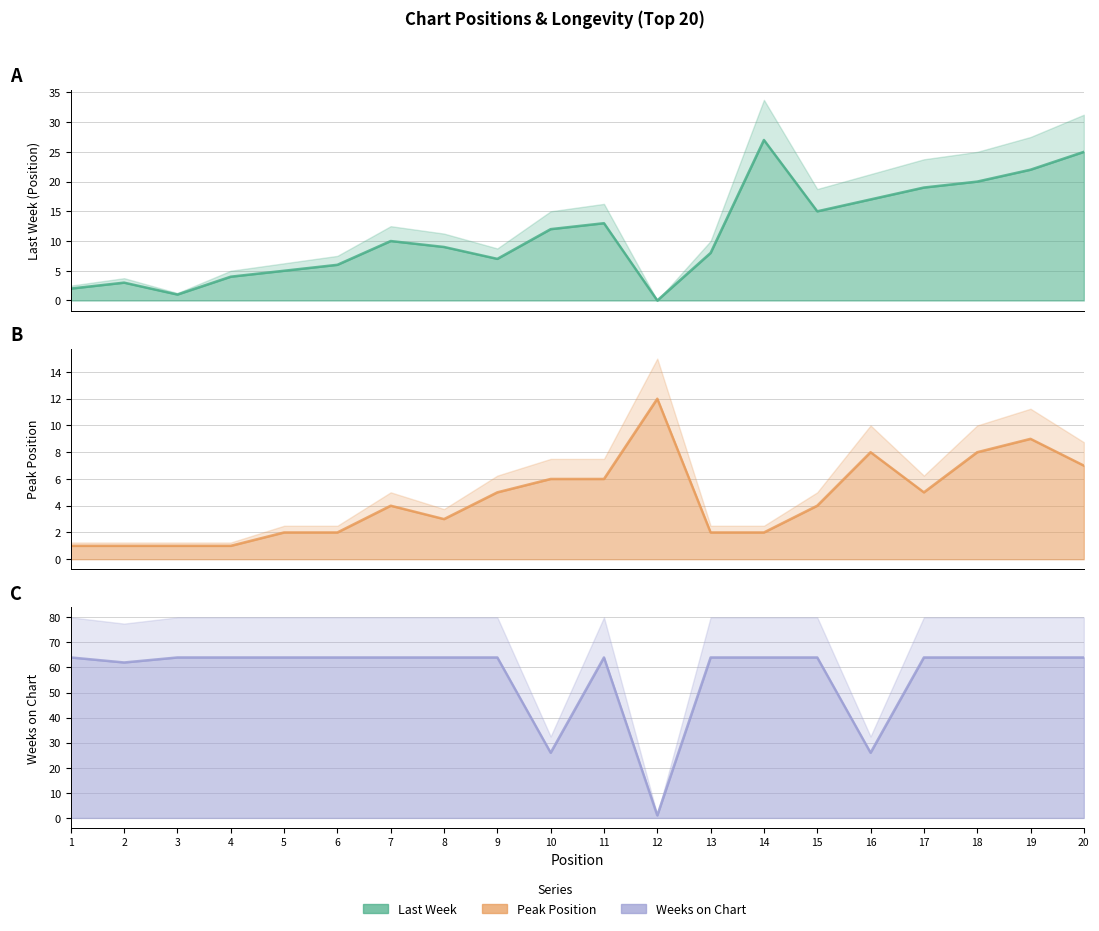

How many distinct data groups are displayed?

3